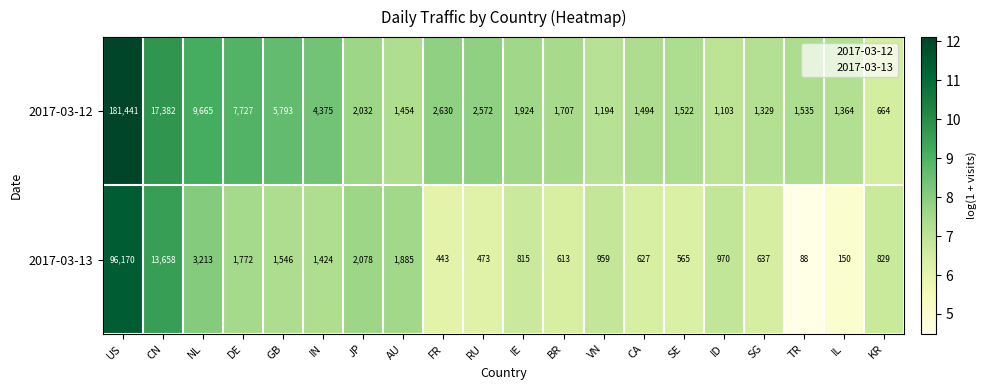

Read the 2017-03-12 value at KR, to the nearest 100.

700